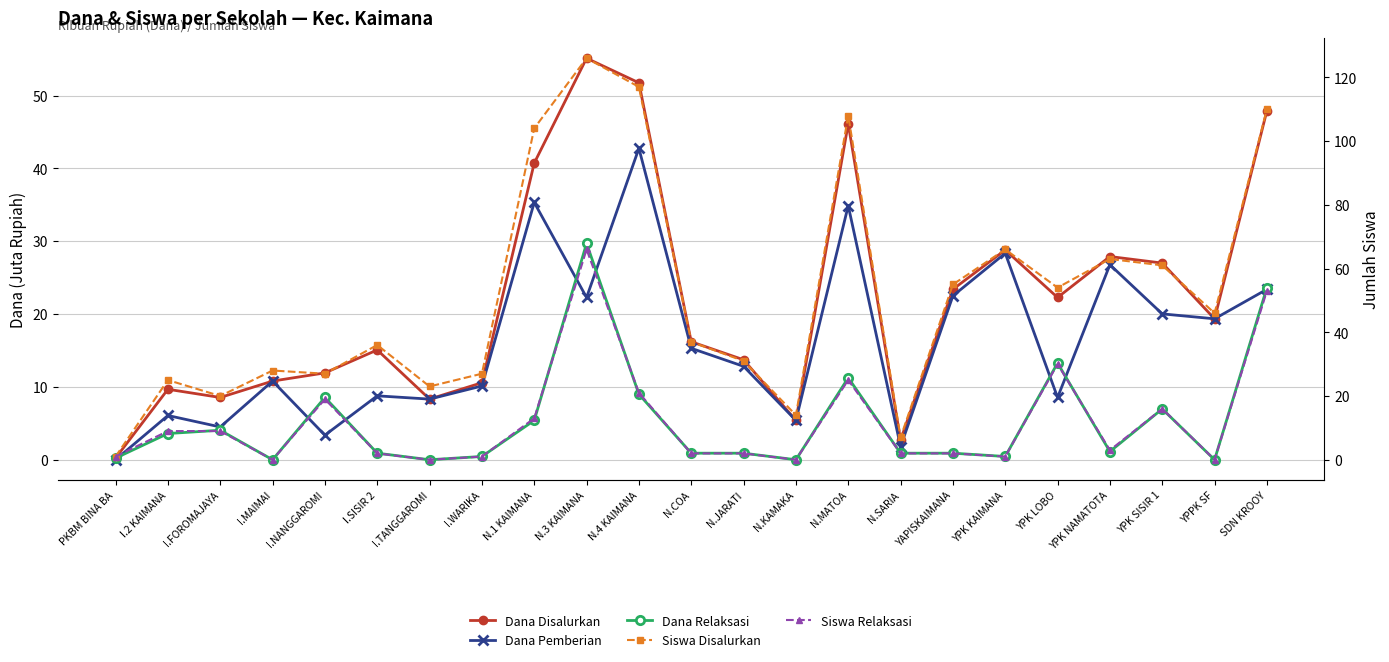

Rank the series by their maximum value, from highest to lowest.

Siswa Disalurkan, Siswa Relaksasi, Dana Disalurkan, Dana Pemberian, Dana Relaksasi